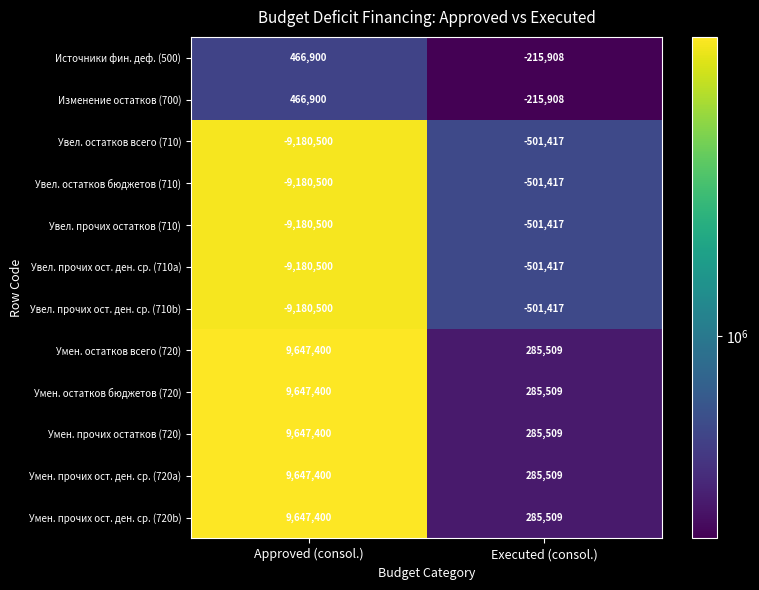

What is the total value across all series at Approved (consol.)?

3268300